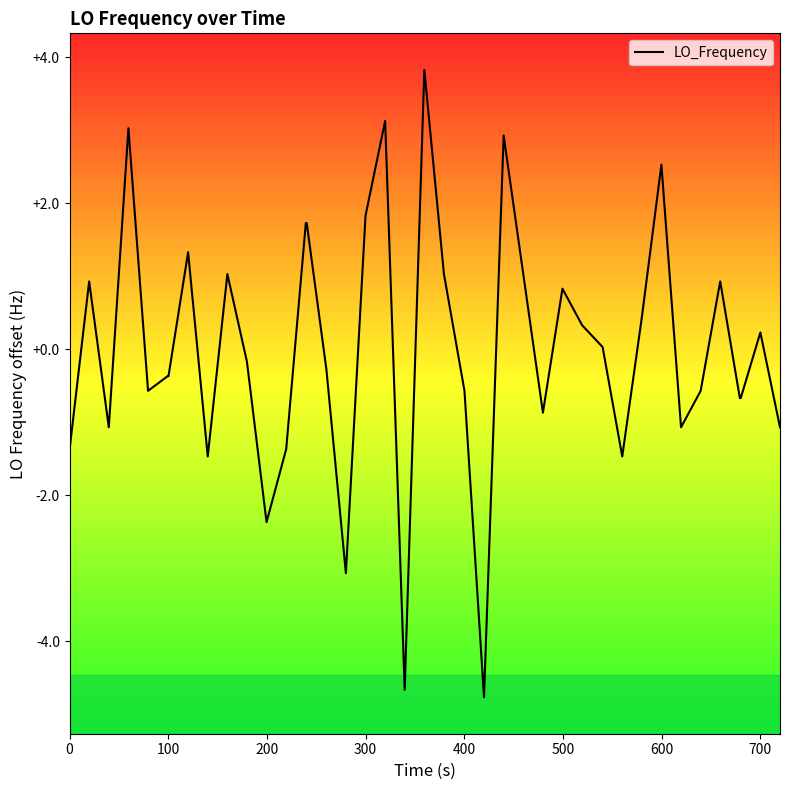

What is the maximum value shown in the chart?

3.8